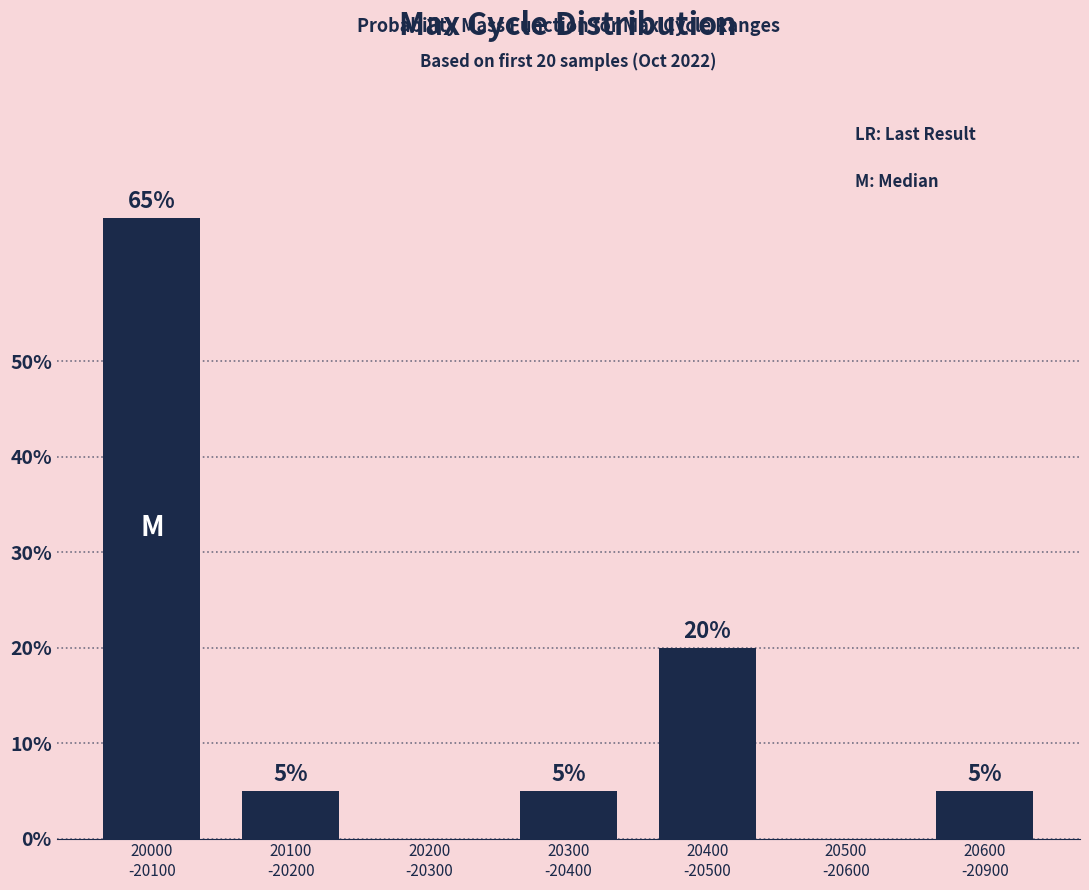

What is the maximum value shown in the chart?

65